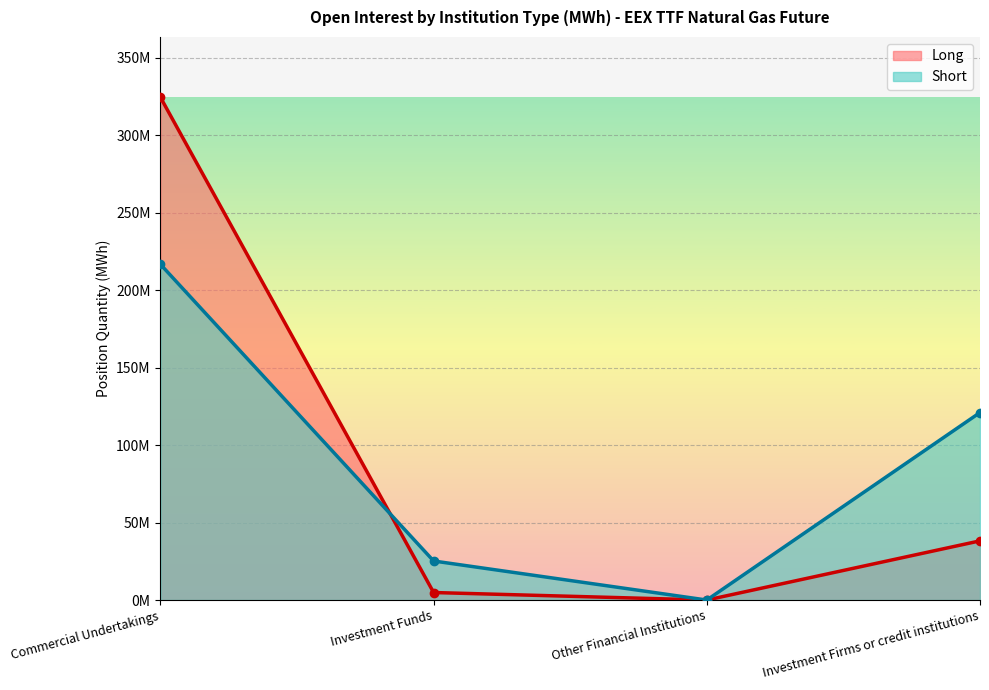

List the labels in order of Long value, smallest first.

Other Financial Institutions, Investment Funds, Investment Firms or credit institutions, Commercial Undertakings